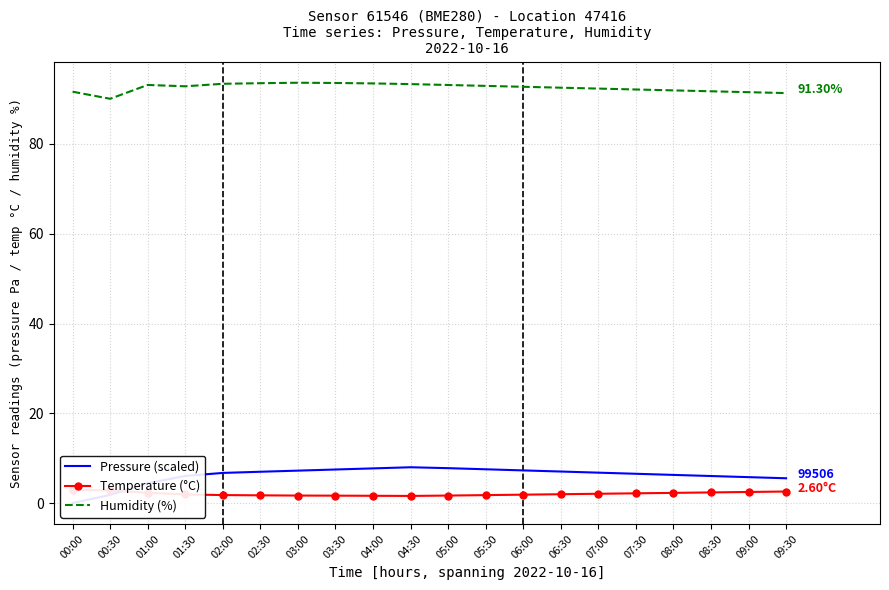

List the series in order of their peak value, highest first.

Humidity (%), Pressure (scaled), Temperature (°C)